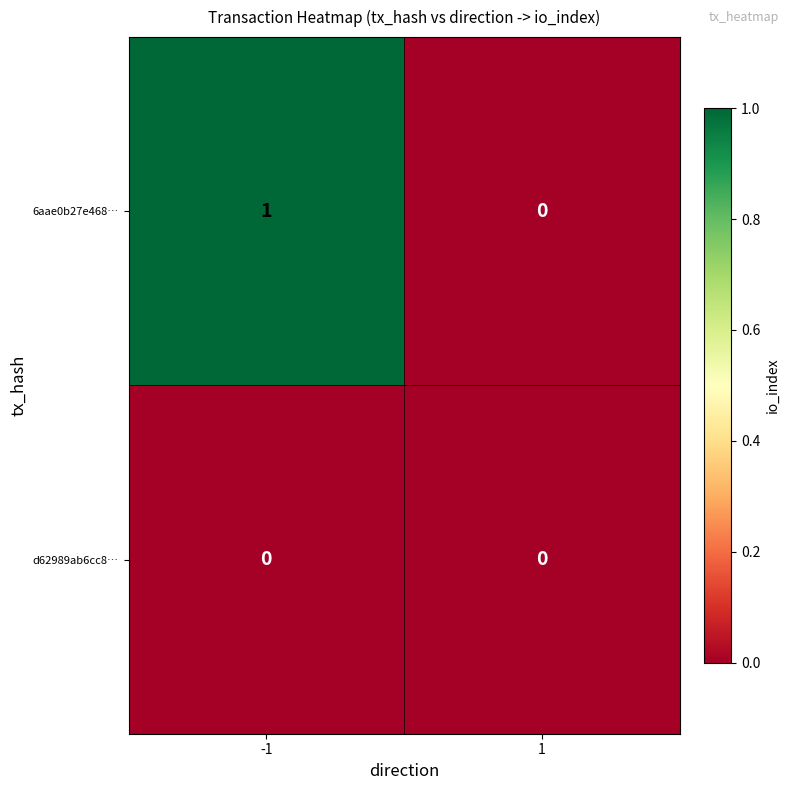

Which series has the largest total across all categories?

6aae0b27e468…